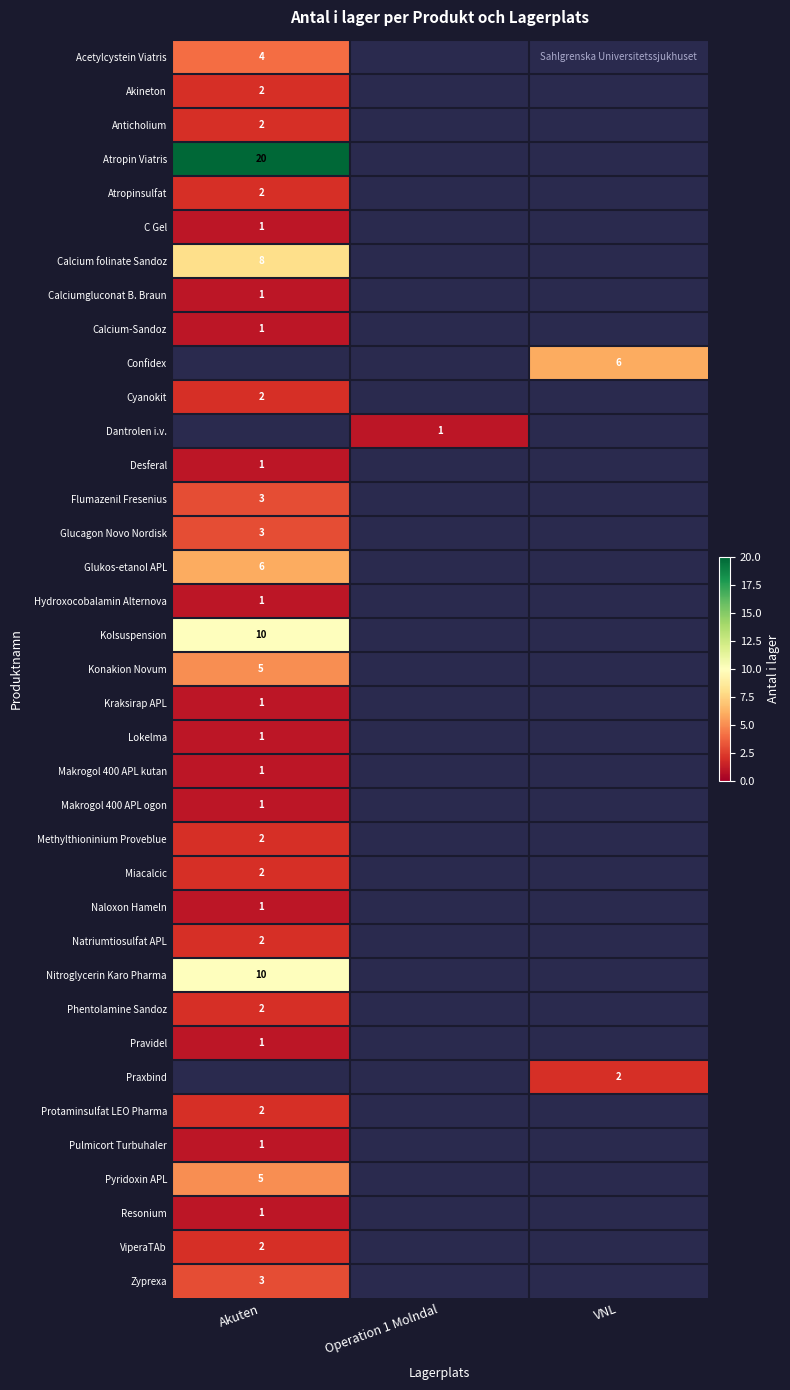

The Phentolamine Sandoz series shows 2 at Akuten. True or false?

True